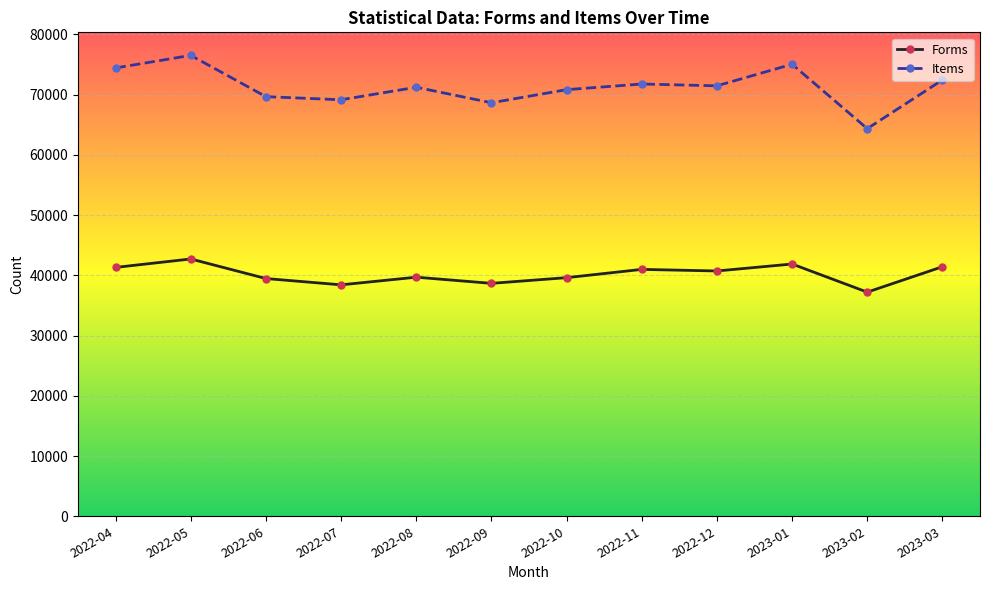

What is the difference between the Items values at 2023-02 and 2023-01?

10691